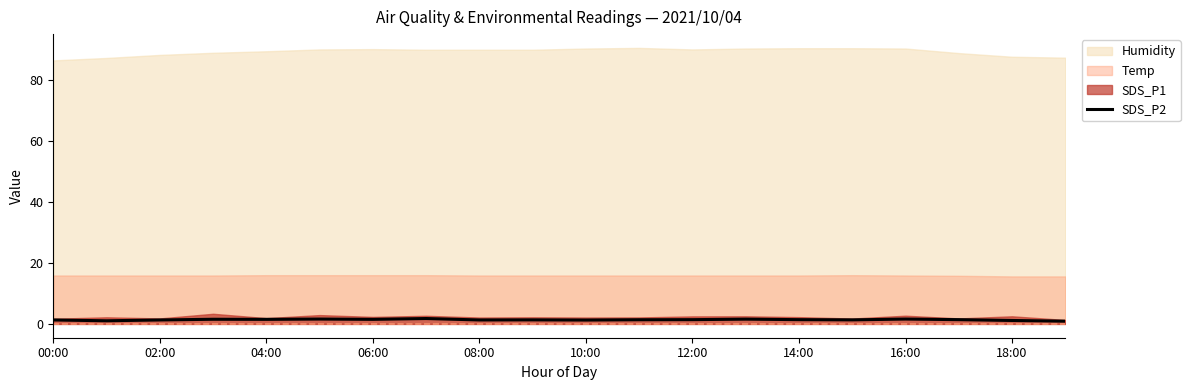

The chart shows a value of 1.3 at 15. True or false?

True